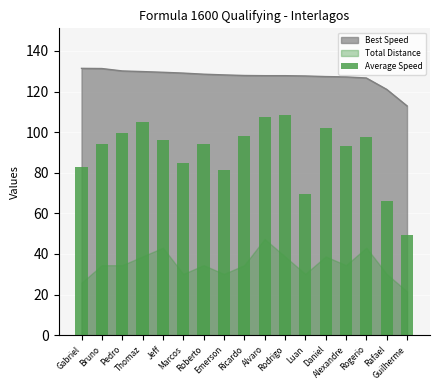

Reading left to right, transcribe all the data shown in this chart.

83.0	94.4	99.4	105.1	96.3	84.6	94.0	81.5	98.0	107.4	108.2	69.8	102.2	93.2	97.7	66.0	49.3